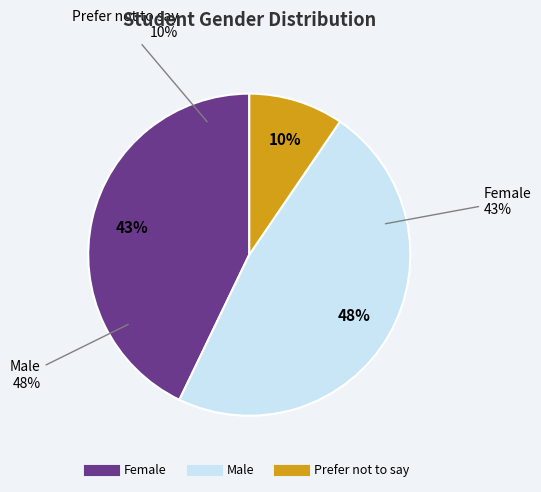

What percentage is the Male slice, to the nearest percent?

48%